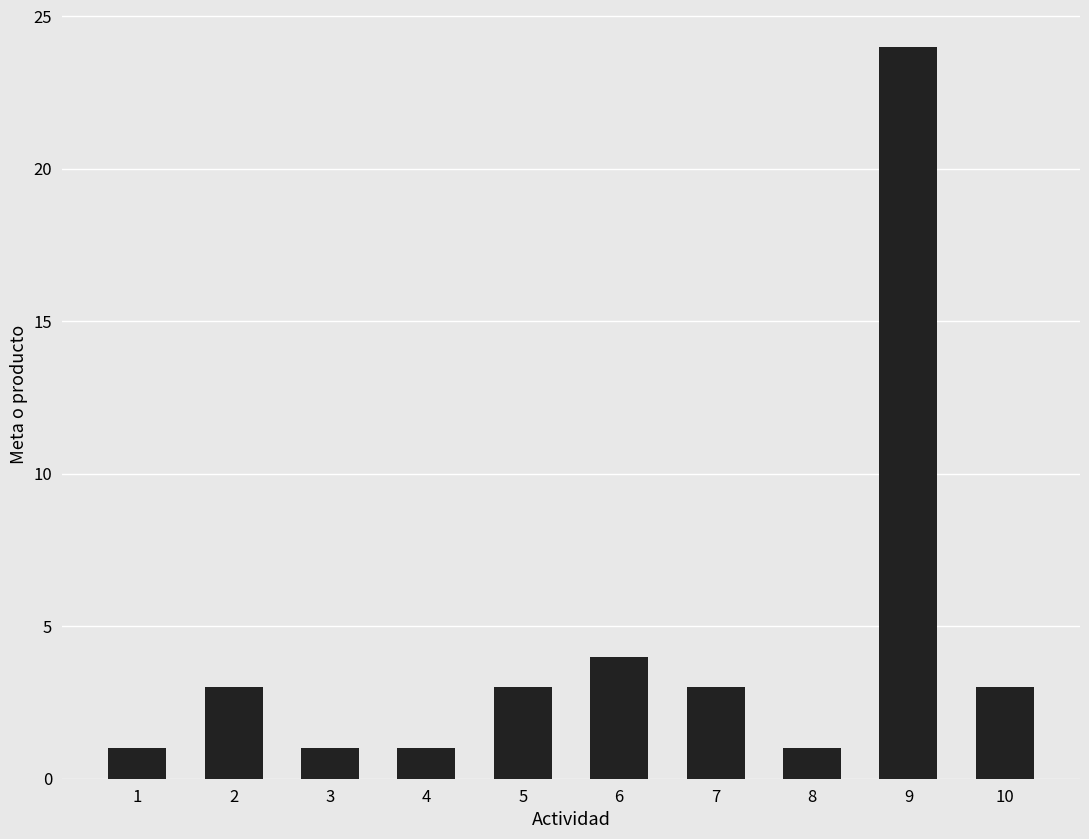

What is the greatest value displayed?

24